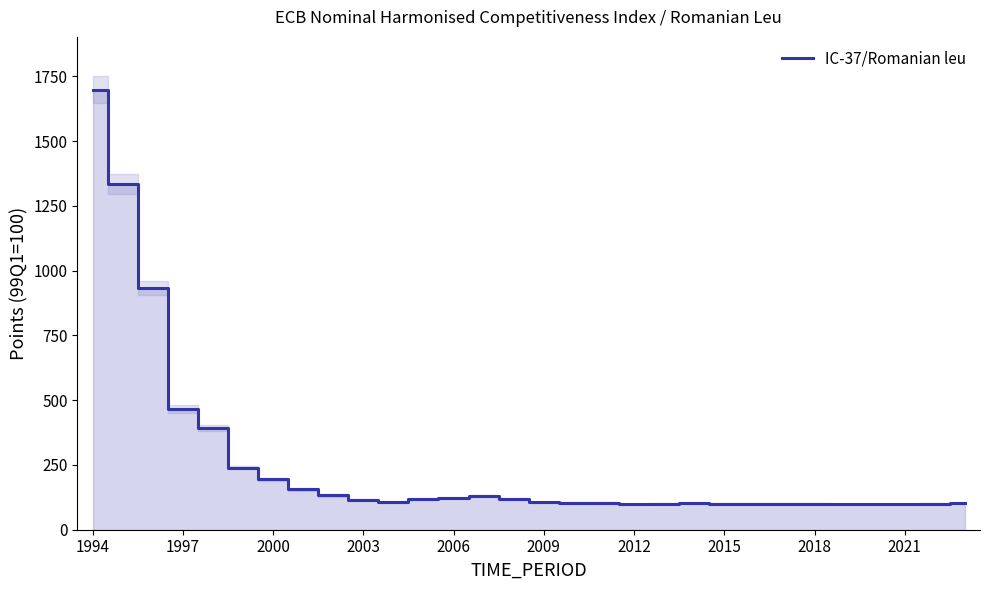

How many lines are shown in the chart?

1